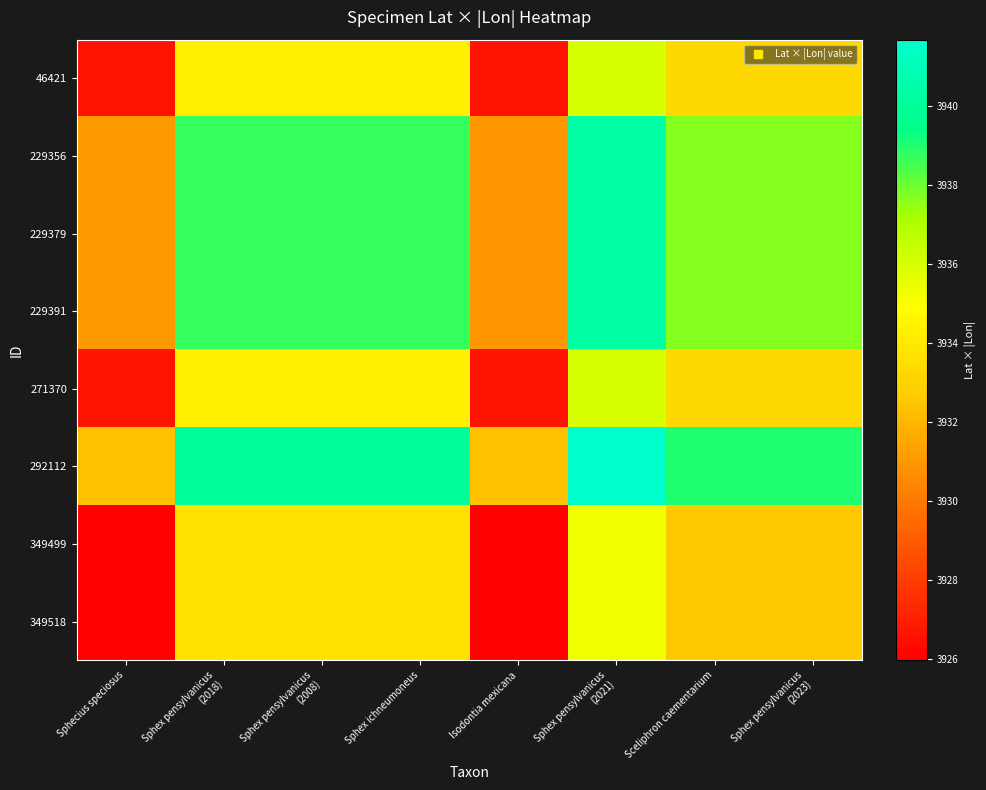

Which series has the largest total across all categories?

292112